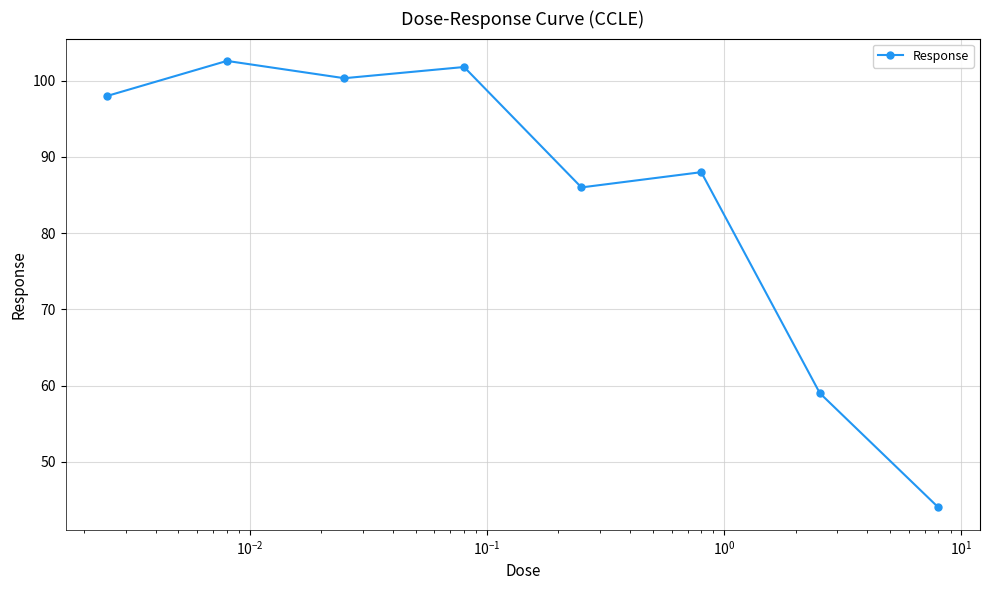

What is the average value?

85.0